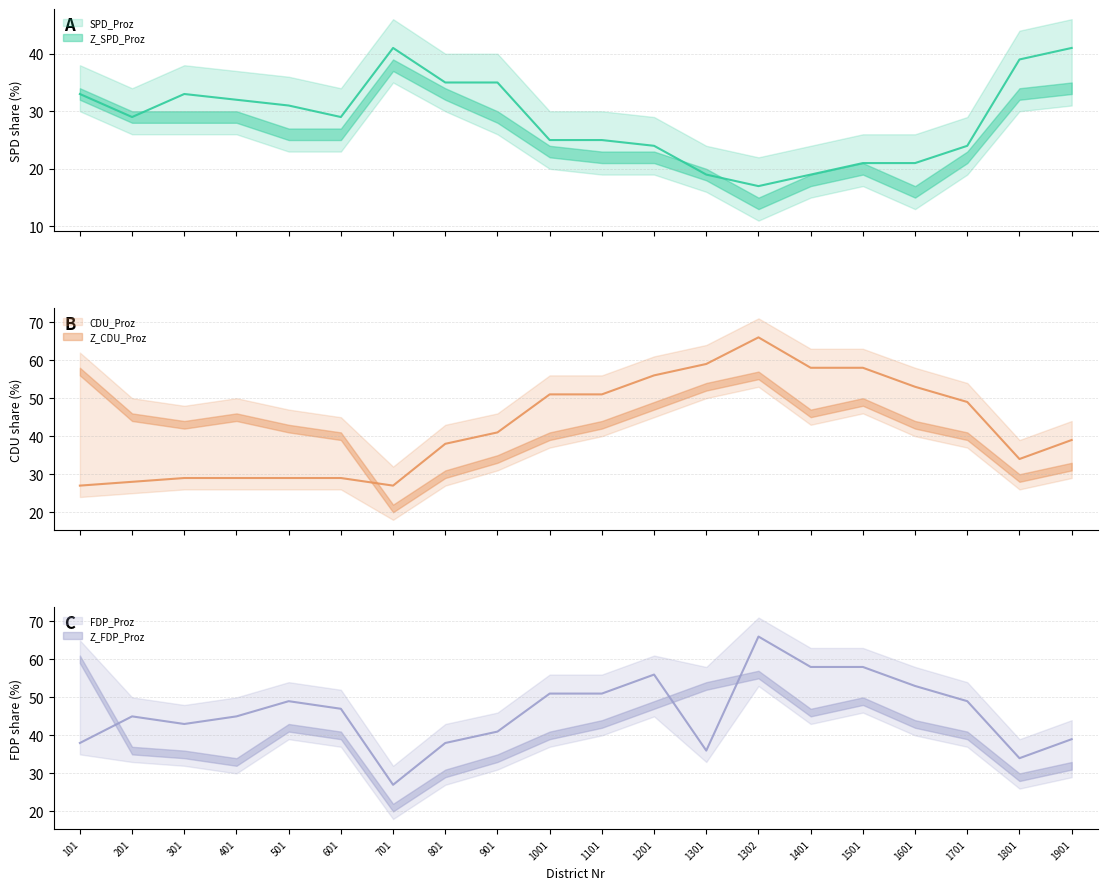

How many intersections are there between FDP_Proz and SPD_Proz?

3